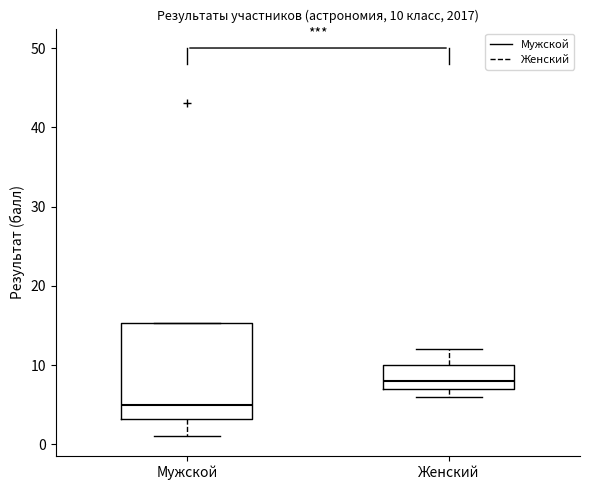

Which box has the lowest median line?

Мужской